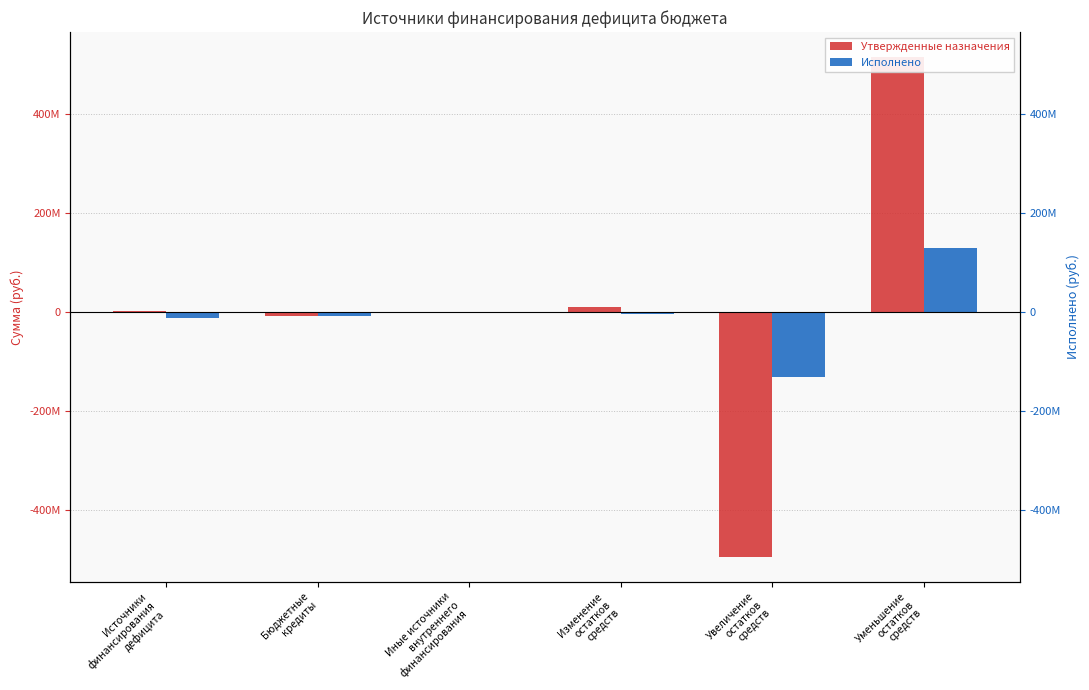

Are the bars grouped side by side (vs. stacked)?

Yes